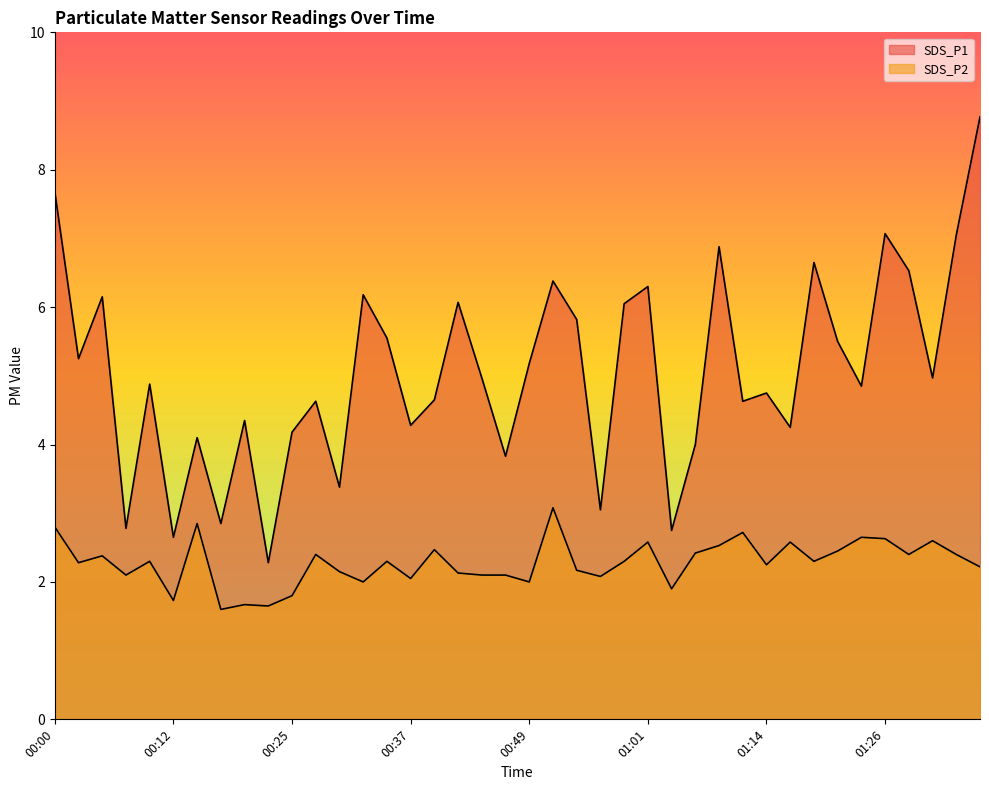

What is the sum of the SDS_P1 values at 00:29 and 01:24?

8.2